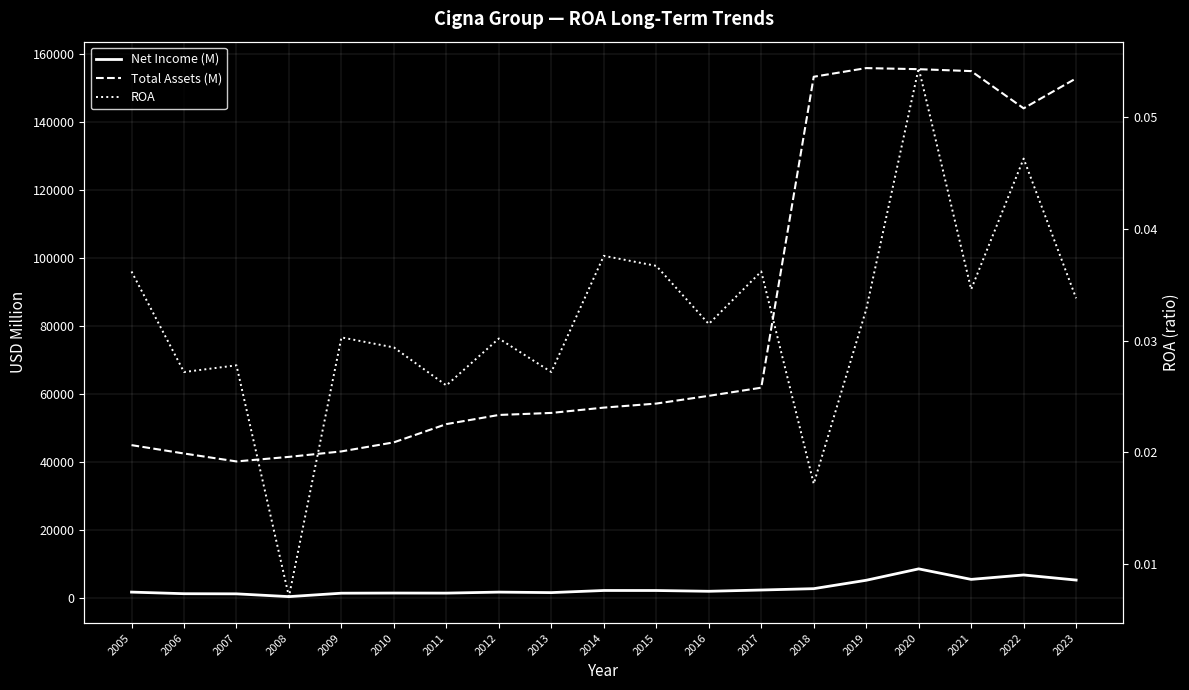

True or false: Total Assets (M) and ROA intersect in this chart.

False